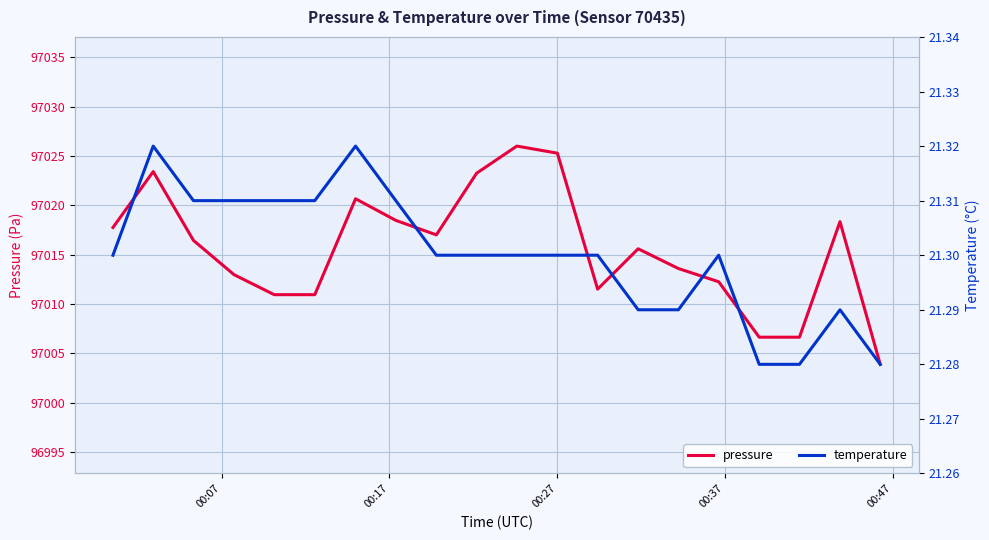

Which series has the largest total across all categories?

pressure